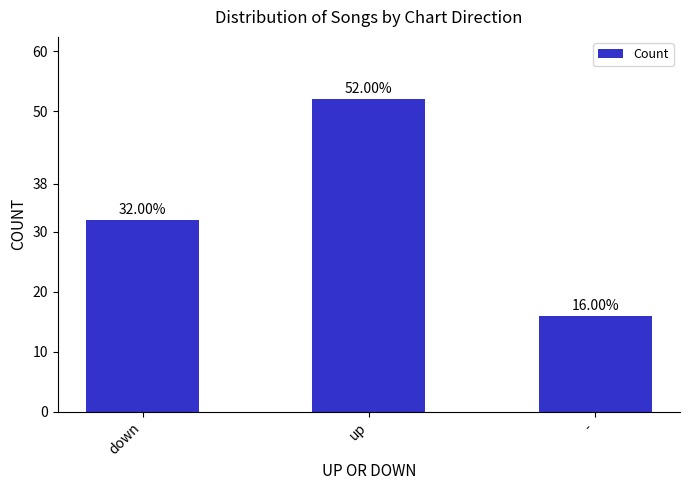

Are the bars horizontal?

No